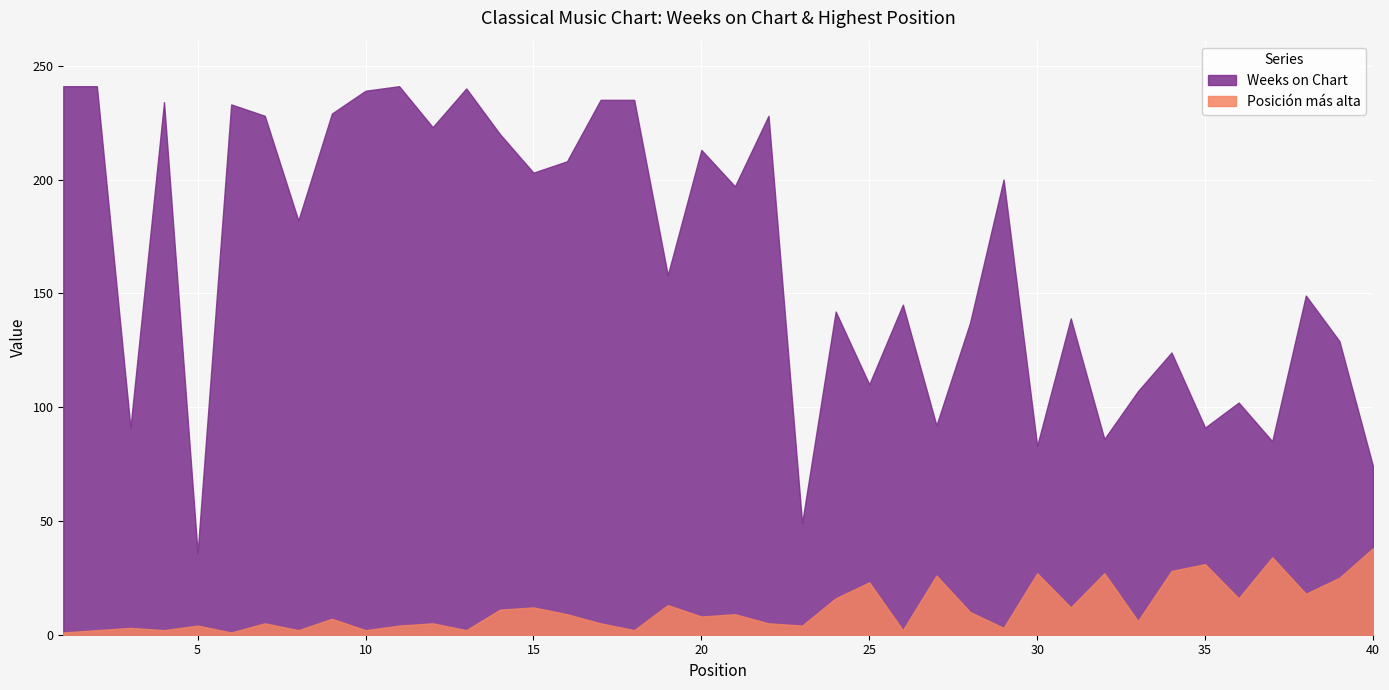

How many distinct data groups are displayed?

2